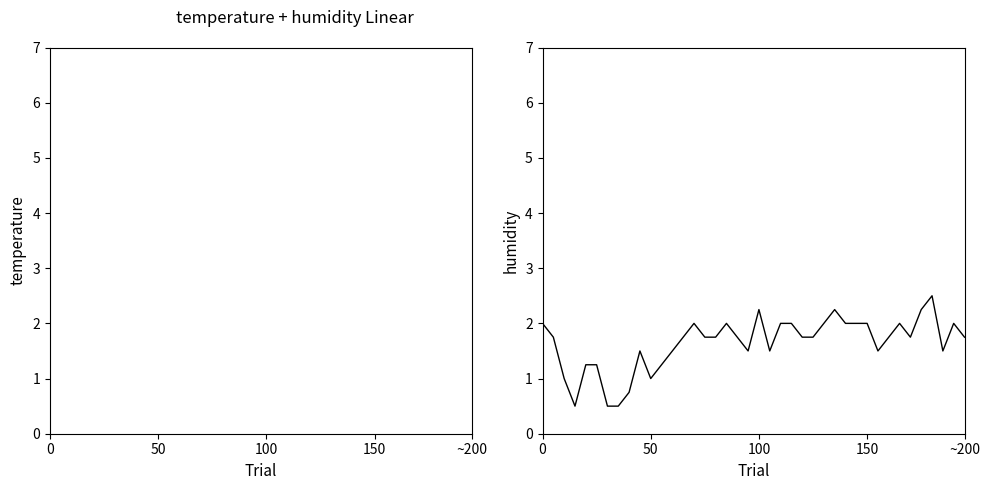

True or false: humidity and temperature intersect in this chart.

False